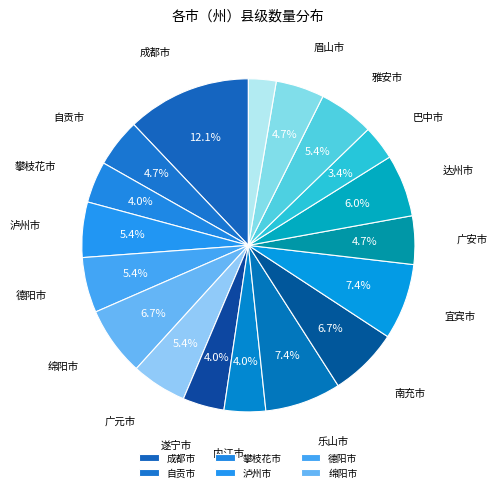

Count the number of slices in the pie.

18